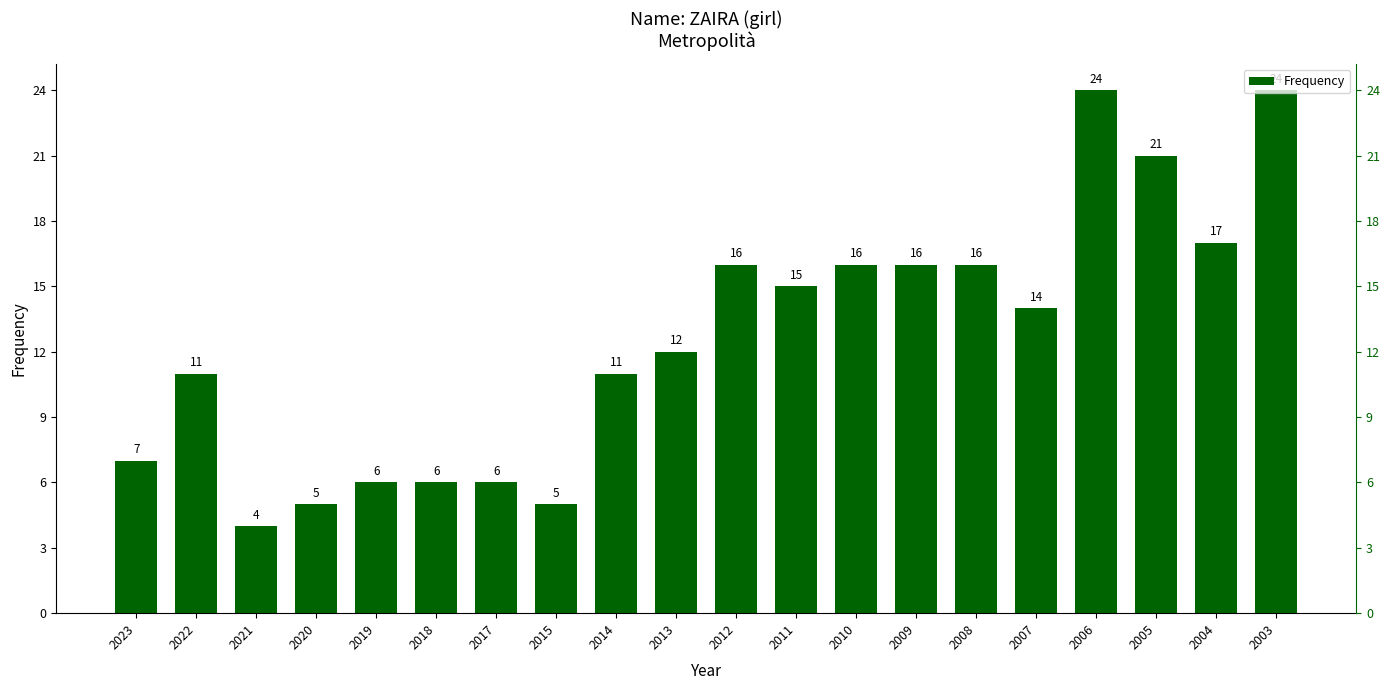

How many categories are shown in the chart?

20